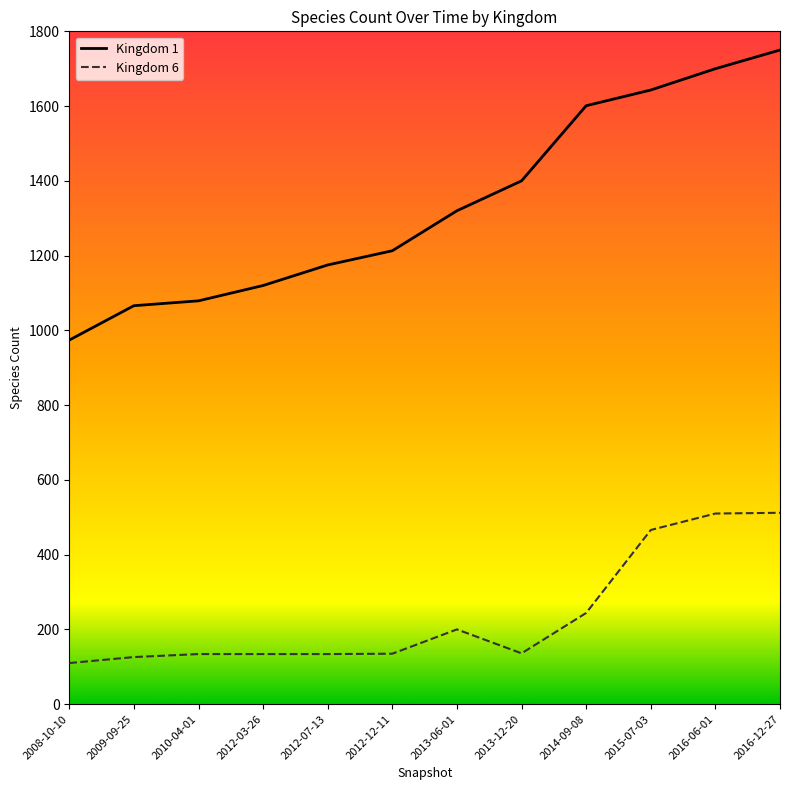

True or false: Kingdom 6 and Kingdom 1 intersect in this chart.

False